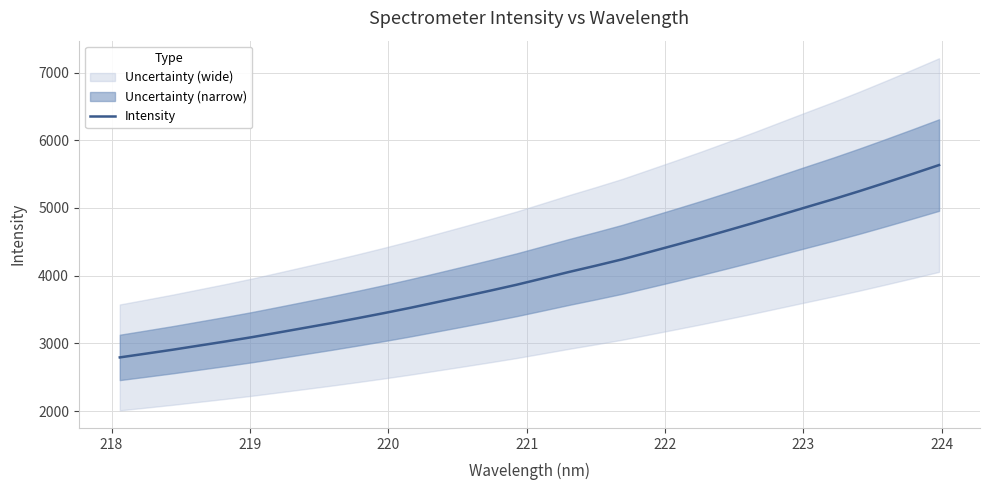

What is the minimum value for Intensity?

2792.8